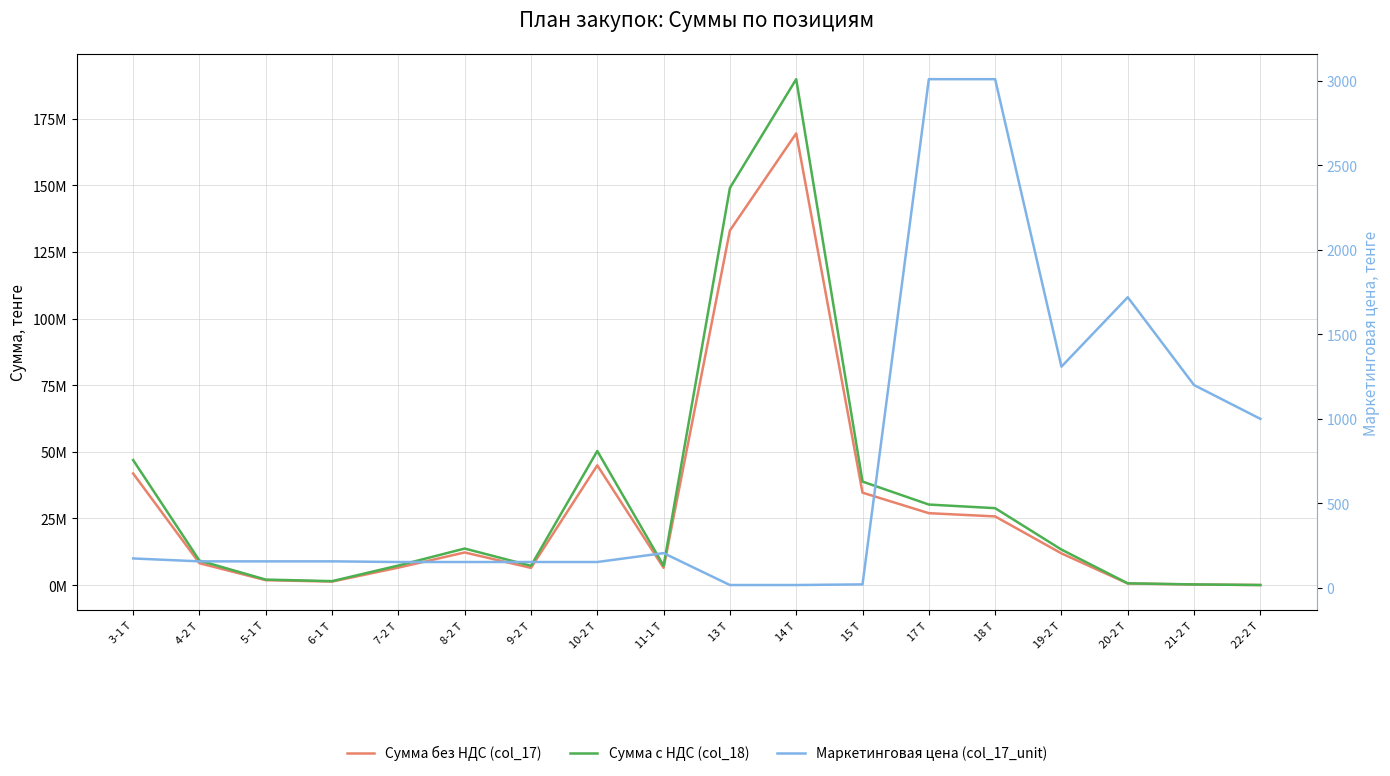

How many lines are shown in the chart?

3